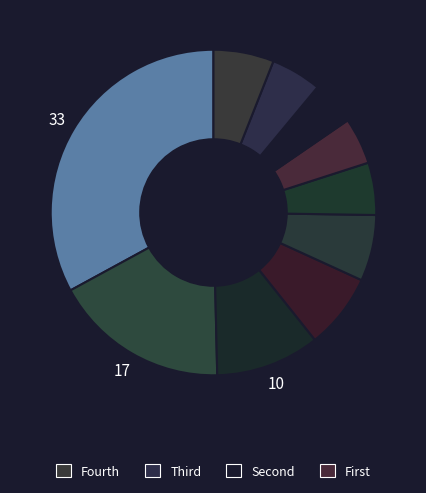

How many segments does this pie chart have?

10